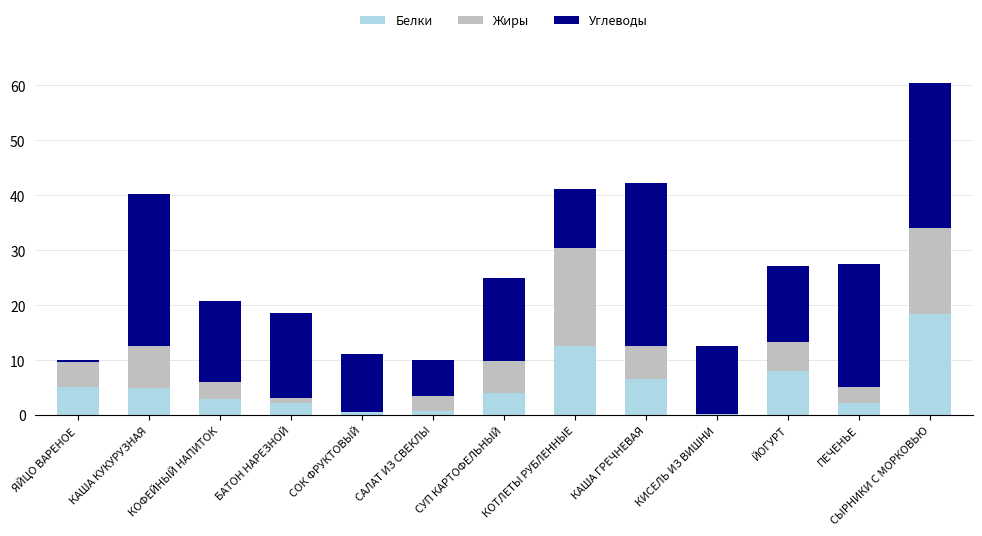

At which category is the sum across all series the highest?

СЫРНИКИ С МОРКОВЬЮ